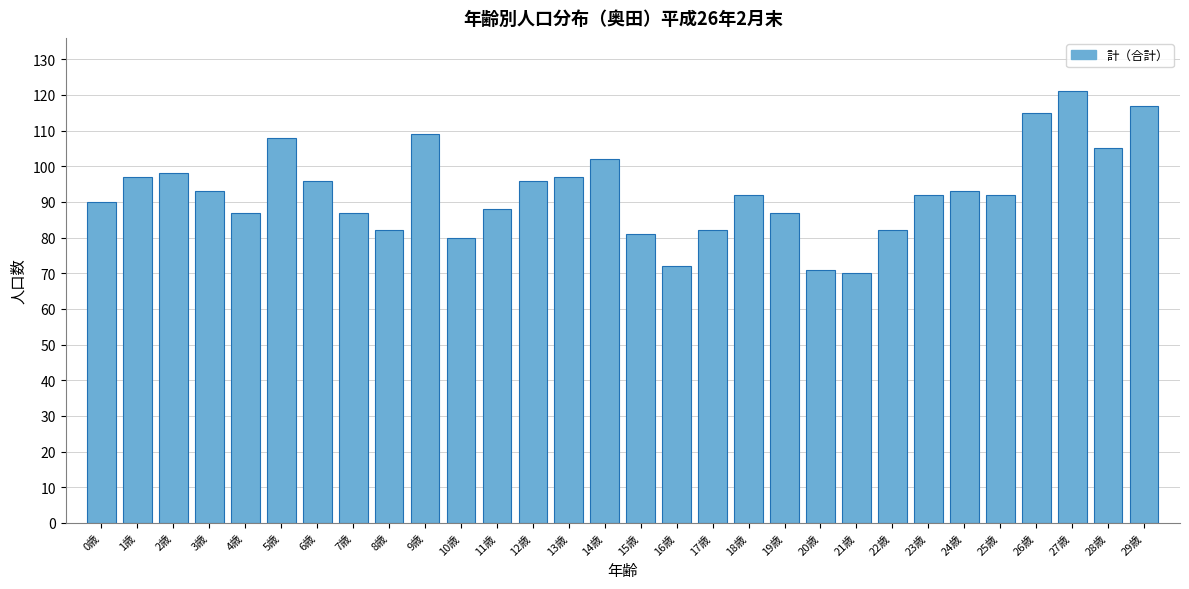

Reading left to right, what are all the values shown in this chart?

0歳=90	1歳=97	2歳=98	3歳=93	4歳=87	5歳=108	6歳=96	7歳=87	8歳=82	9歳=109	10歳=80	11歳=88	12歳=96	13歳=97	14歳=102	15歳=81	16歳=72	17歳=82	18歳=92	19歳=87	20歳=71	21歳=70	22歳=82	23歳=92	24歳=93	25歳=92	26歳=115	27歳=121	28歳=105	29歳=117